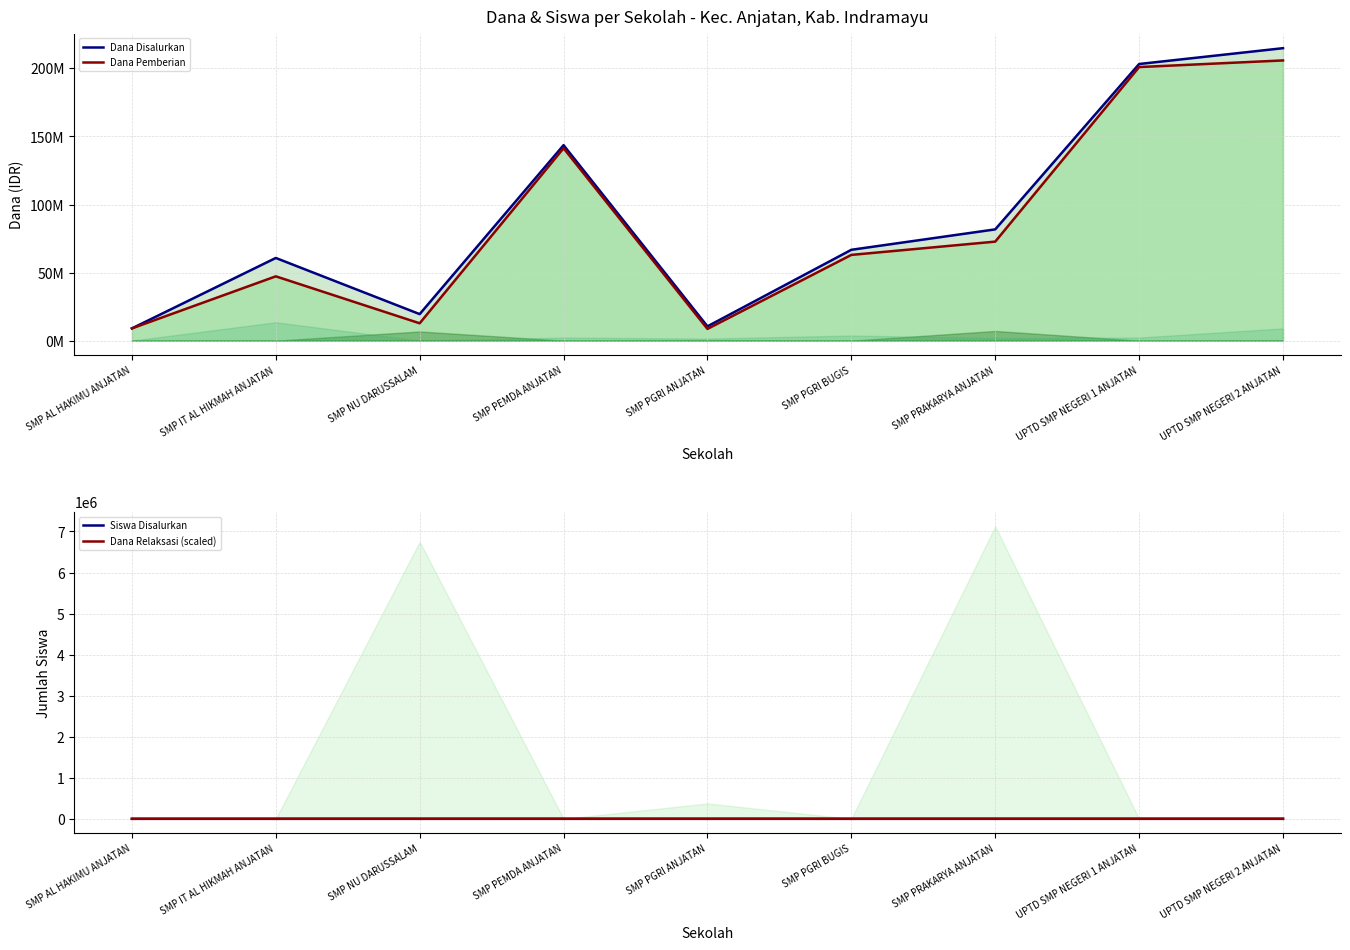

Reading right to left, what are all the values shown in this chart?

Dana Disalurkan (line): 214875000.0	203250000.0	81750000.0	66750000.0	10500000.0	143625000.0	19500000.0	60750000.0	9000000.0
Dana Pemberian (line): 205875000.0	201000000.0	72750000.0	63000000.0	8625000.0	141375000.0	12750000.0	47250000.0	9000000.0
Siswa Disalurkan: 354.0	347.0	139.0	114.0	17.0	232.0	28.0	92.0	15.0
Dana Relaksasi (scaled): 13.5	3.4	2.8	5.6	2.2	3.4	0.0	20.2	0.0